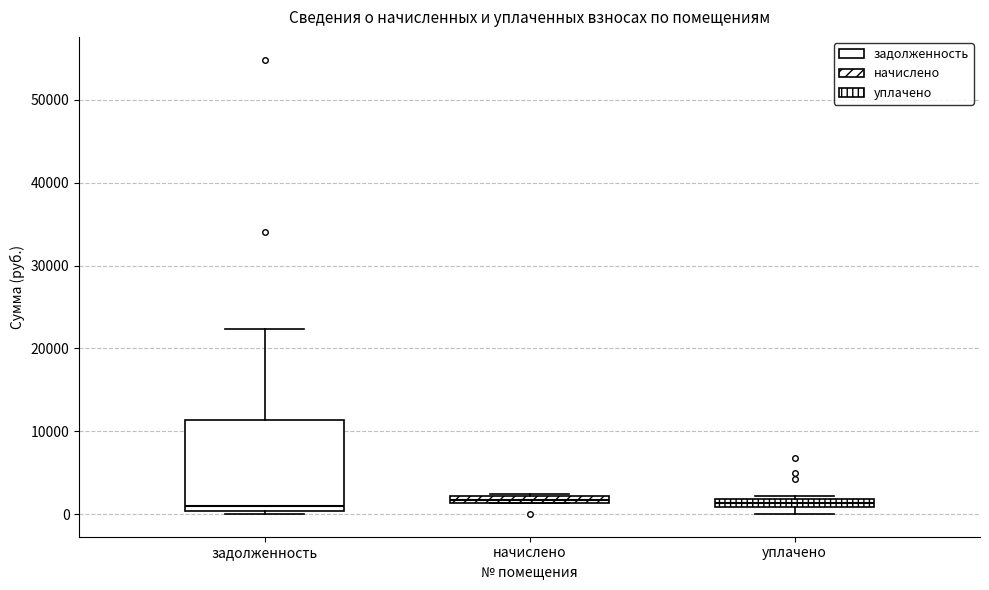

Comparing the boxes themselves (not the whiskers), which one is the tallest?

задолженность